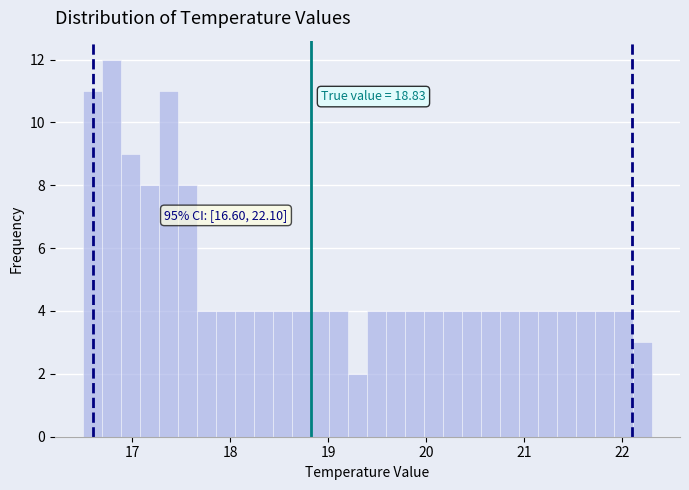

Read against the x-axis, roughly where is the centre of the tallest bar?

16.8